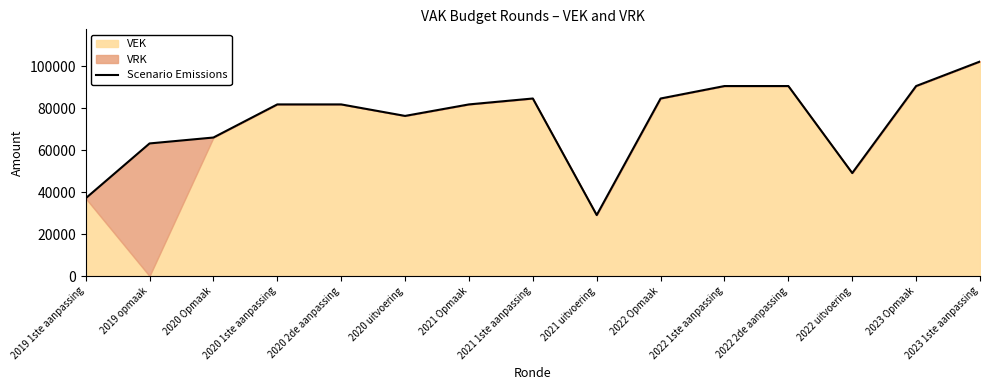

How many interior local peaks (higher than both neighbors) does the data have?

1